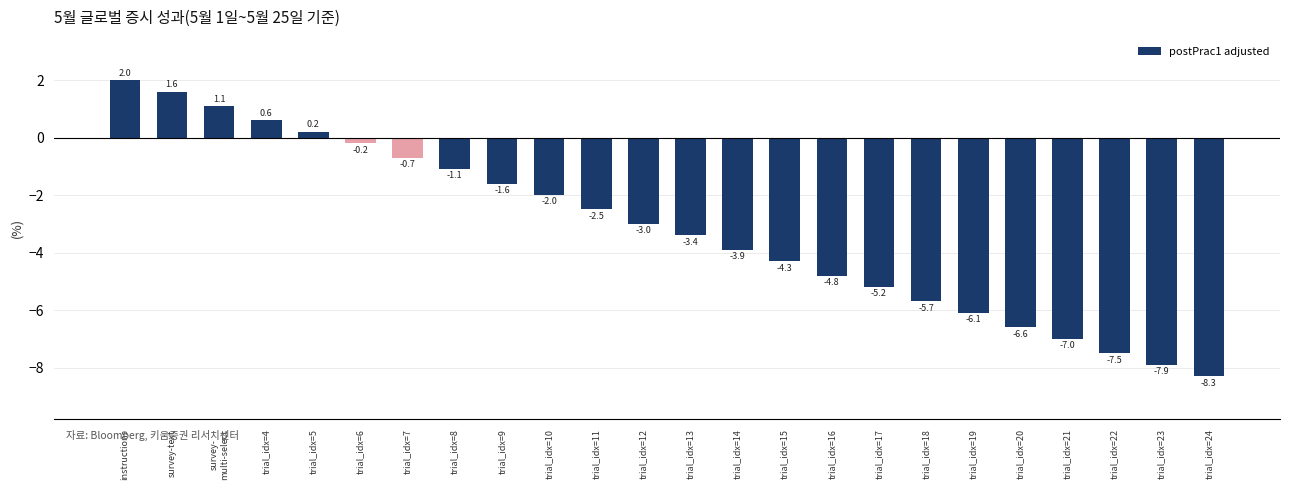

True or false: the data shows -2.0 at trial_idx=10.

True